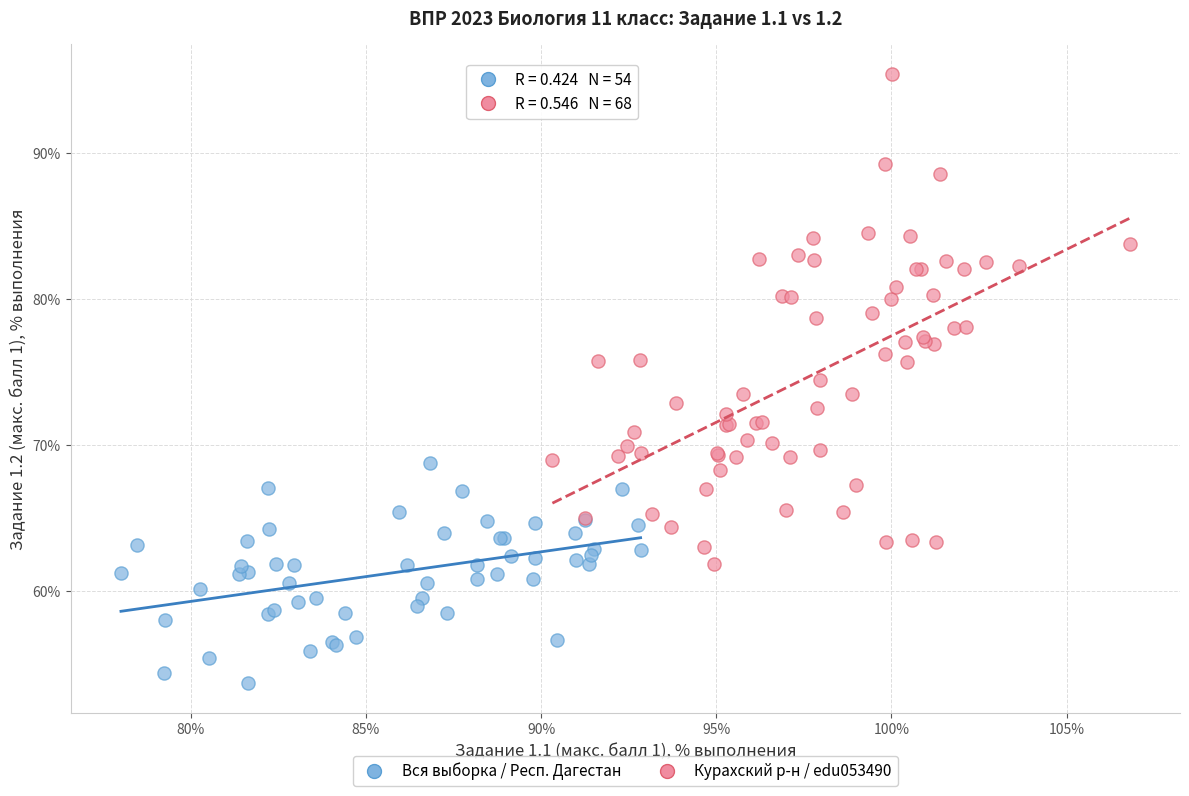

What are all the series names shown in the legend?

Вся выборка / Респ. Дагестан, Курахский р-н / edu053490